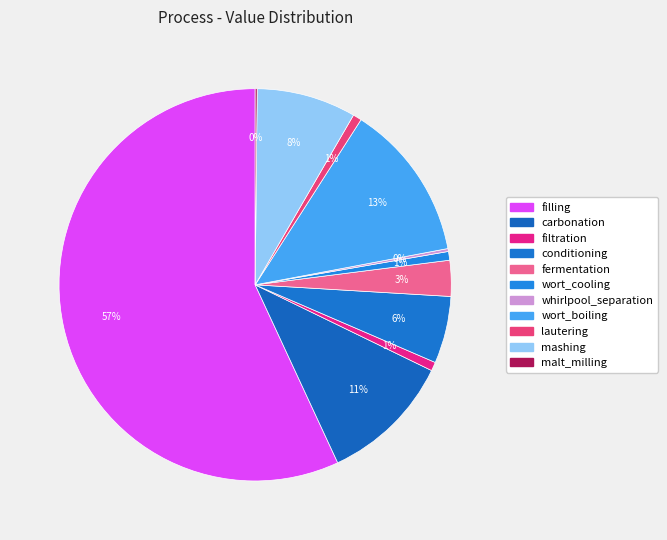

Rank the categories by value from highest to lowest.

filling, wort_boiling, carbonation, mashing, conditioning, fermentation, filtration, wort_cooling, lautering, whirlpool_separation, malt_milling